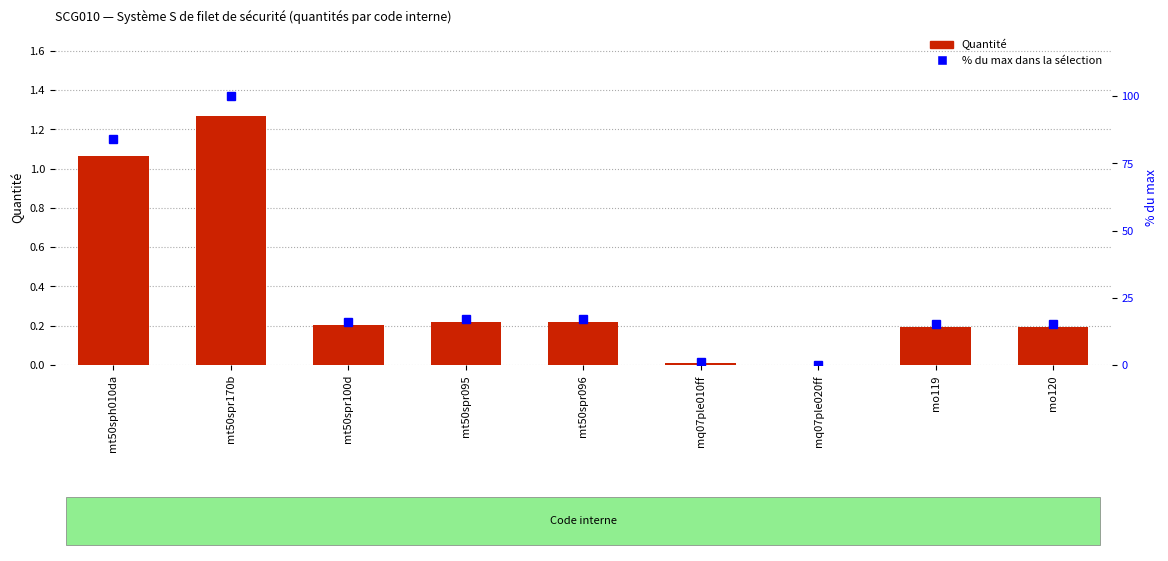

How many values in the % du max dans la sélection series are below 16?

4